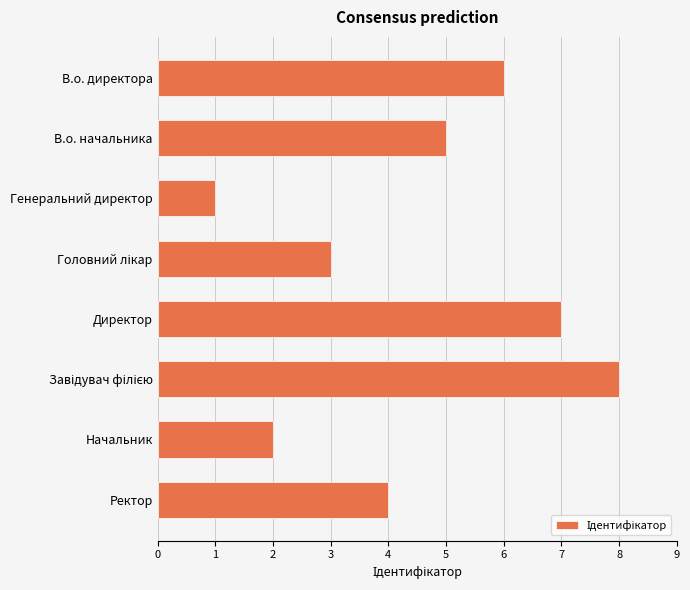

What is the label of the 2nd bar from the top?

В.о. начальника